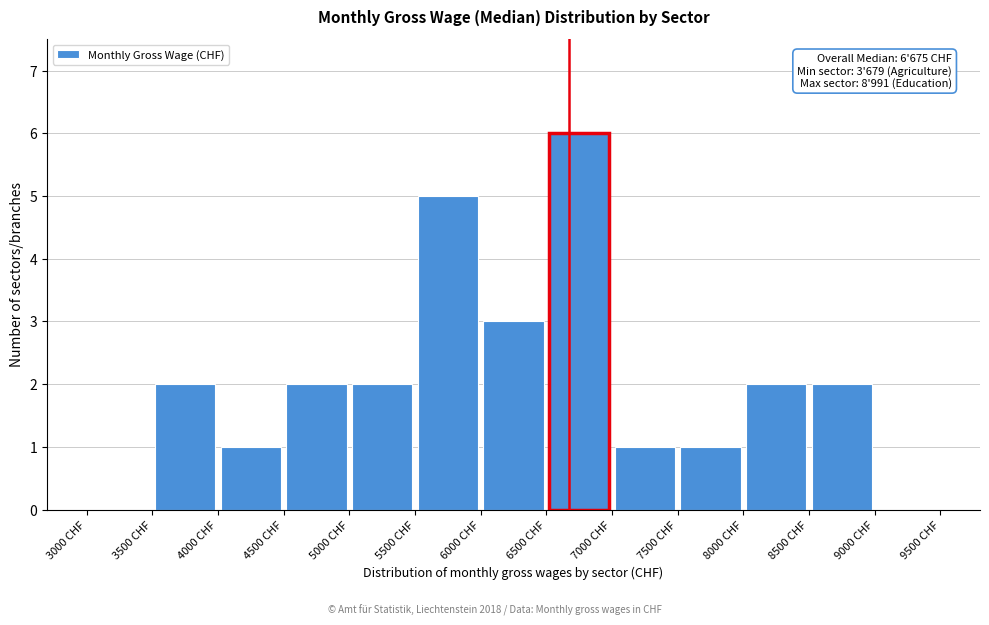

Over which range of the x-axis is the bar tallest?

6500 to 7000